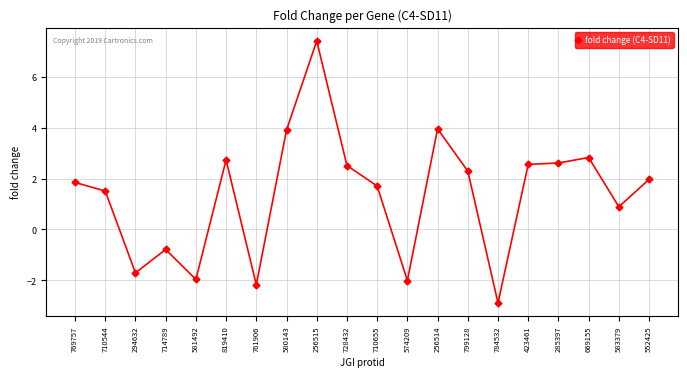

Approximately how many times larger is the value at 580143 compared to 552425?

2.0